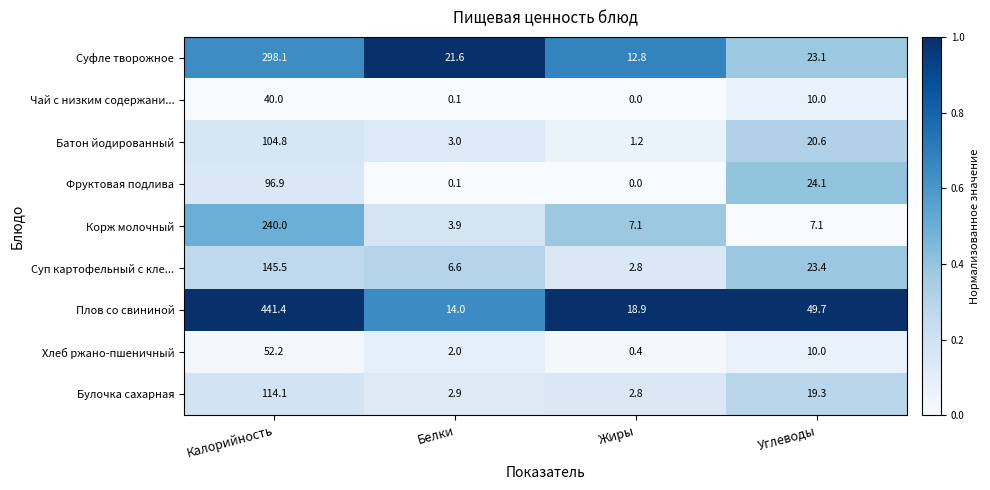

At which label is Чай с низким содержани... closest to 20?

Углеводы